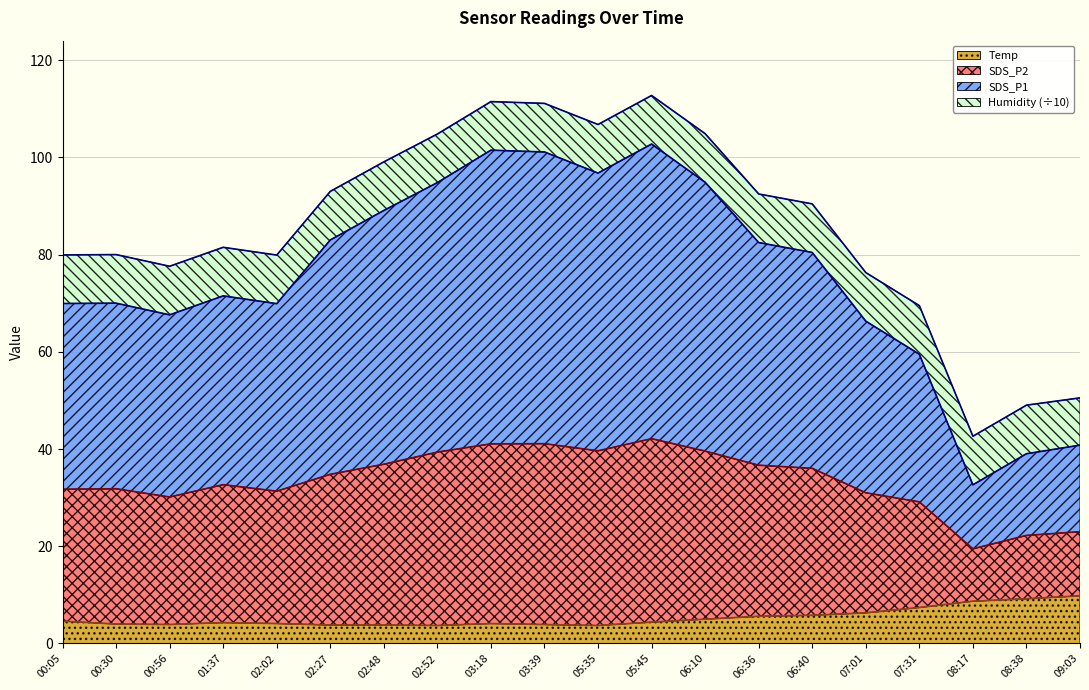

True or false: Temp has a value of 4.6 at 00:05.

True